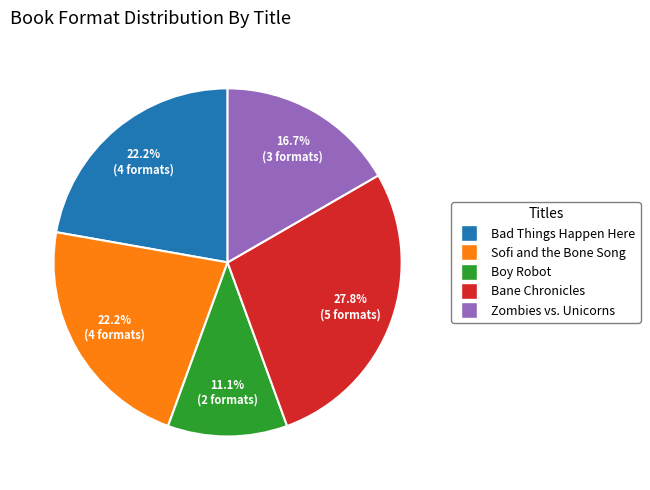

The Bane Chronicles slice represents 28% of the pie. True or false?

True